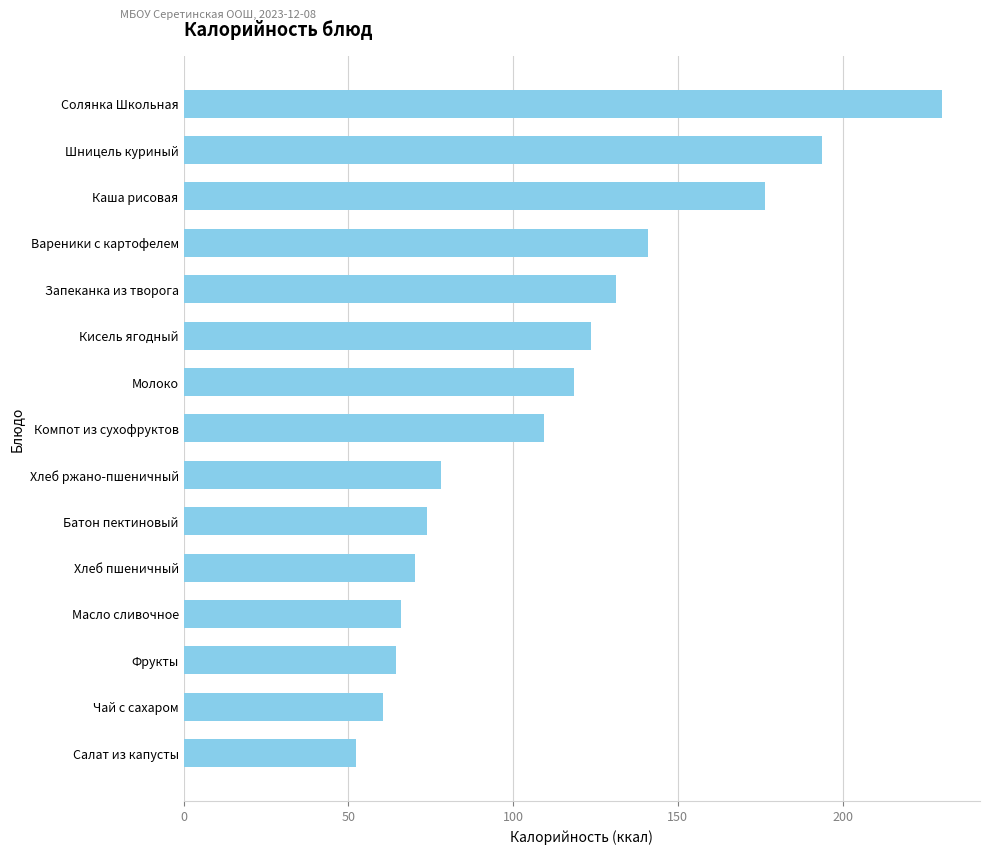

Approximately how many times larger is the value at Шницель куриный compared to Компот из сухофруктов?

1.8